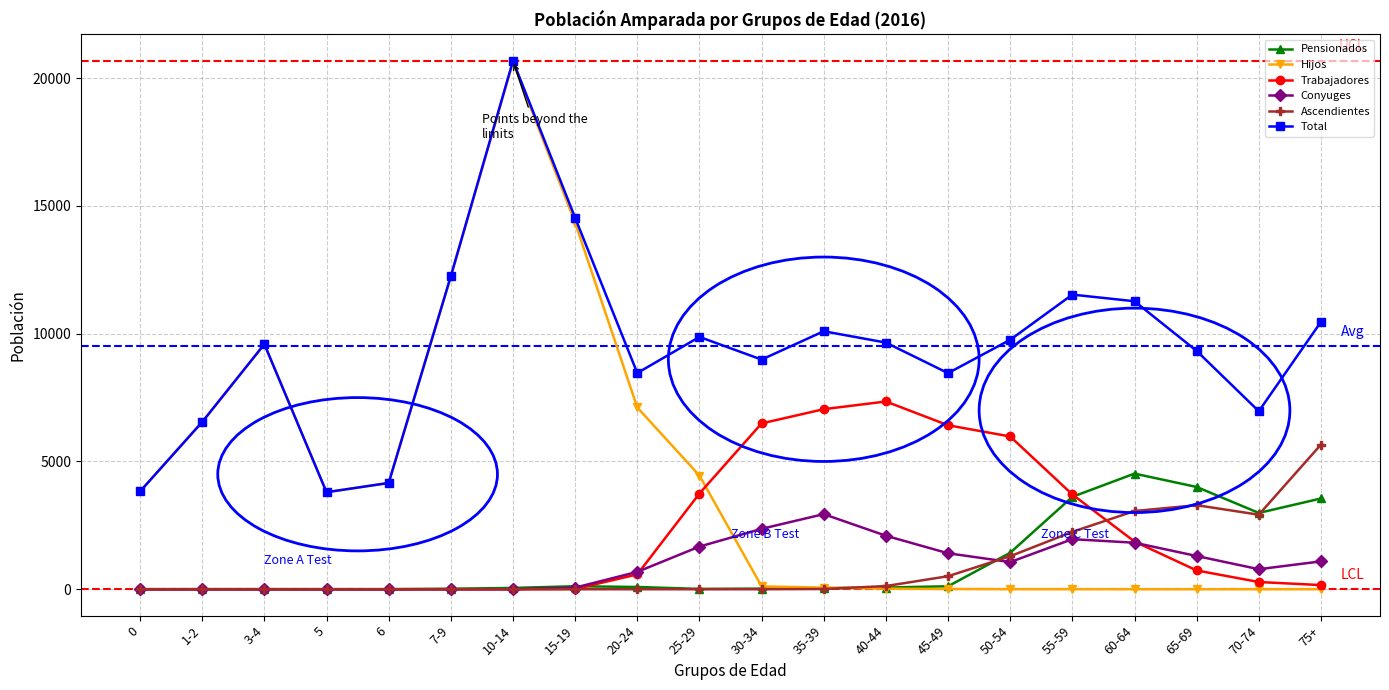

At which category is the sum across all series the highest?

10-14